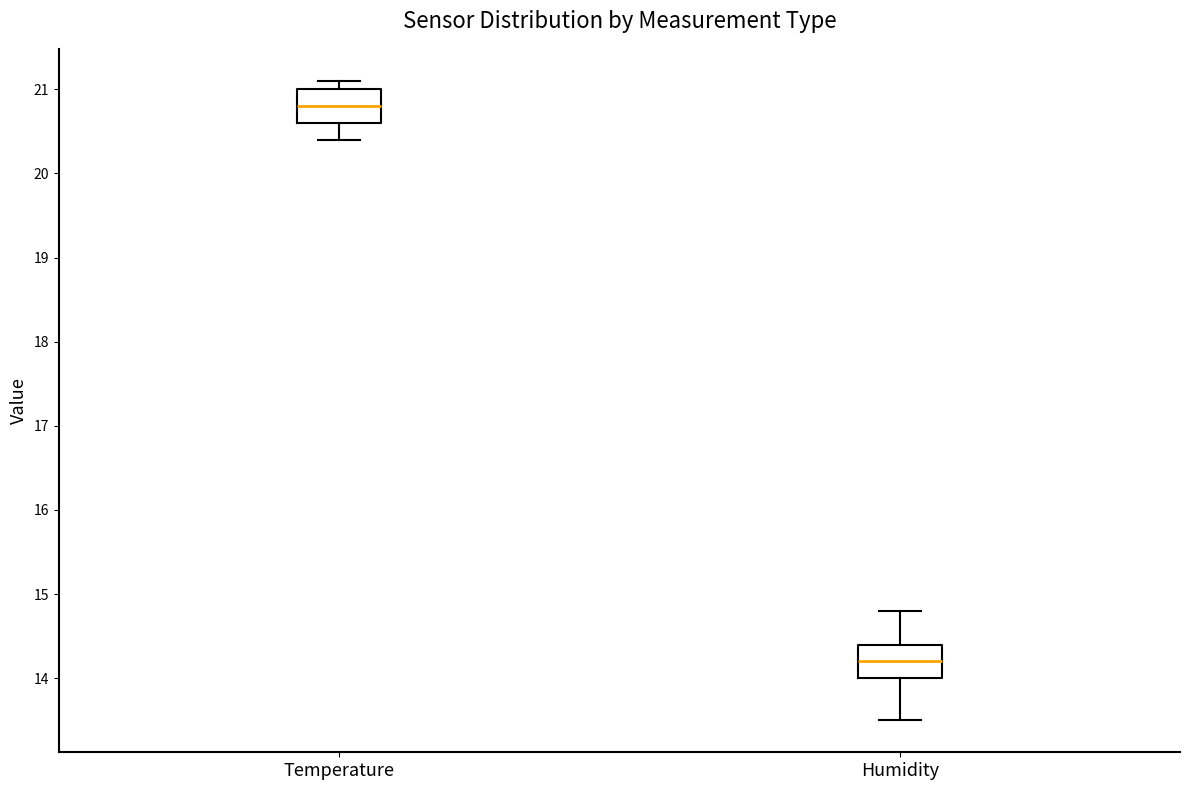

Reading left to right, read every box against the y-axis: the position of its median line, the range the box covers, and the ends of its whiskers. The values are not printed on the chart, so give them approximately, as read against the axis.

Temperature: median 20.8, box 20.6 to 21.0, whiskers 20.4 to 21.1
Humidity: median 14.2, box 14.0 to 14.4, whiskers 13.5 to 14.8